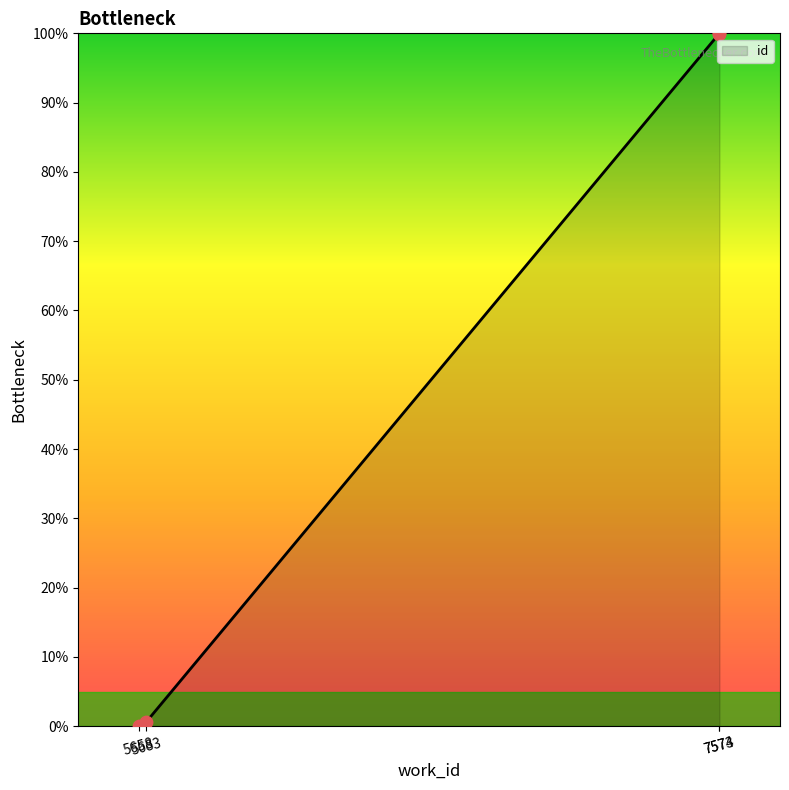

What is the change in value from 5658 to 7573?

+99.9